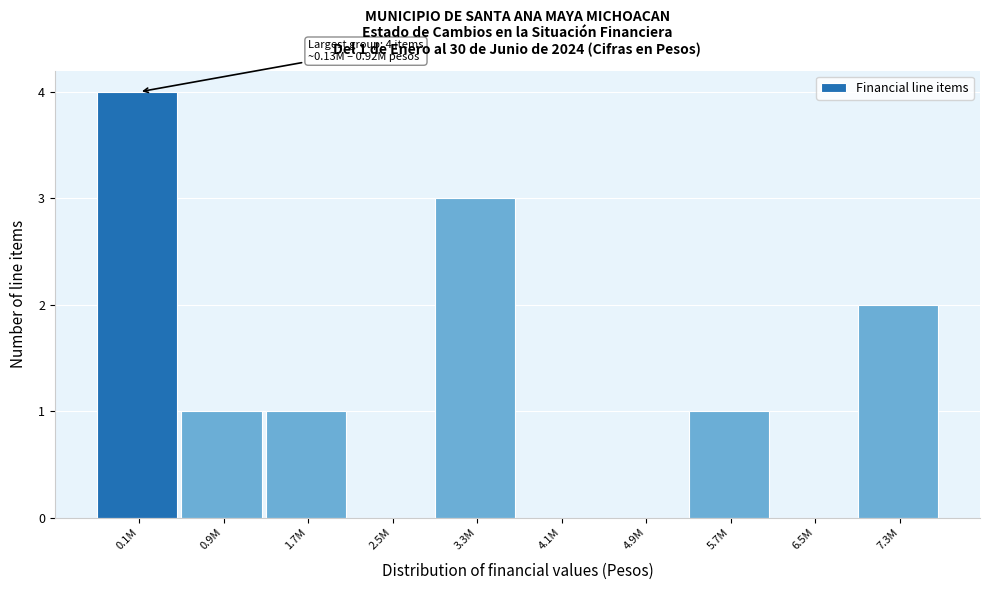

Reading right to left, transcribe all the data shown in this chart.

7.3M=2	6.5M=0	5.7M=1	4.9M=0	4.1M=0	3.3M=3	2.5M=0	1.7M=1	0.9M=1	0.1M=4